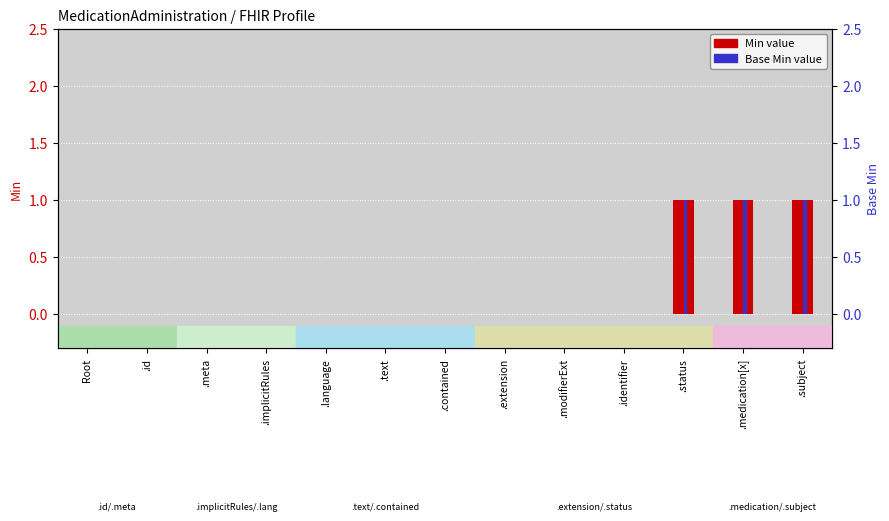

How many Base Min values are between 0 and 1?

13